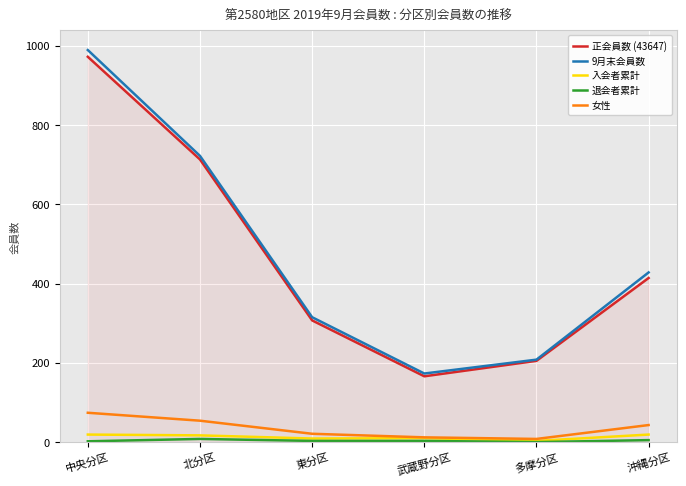

Is this an area chart (filled region under the line)?

No